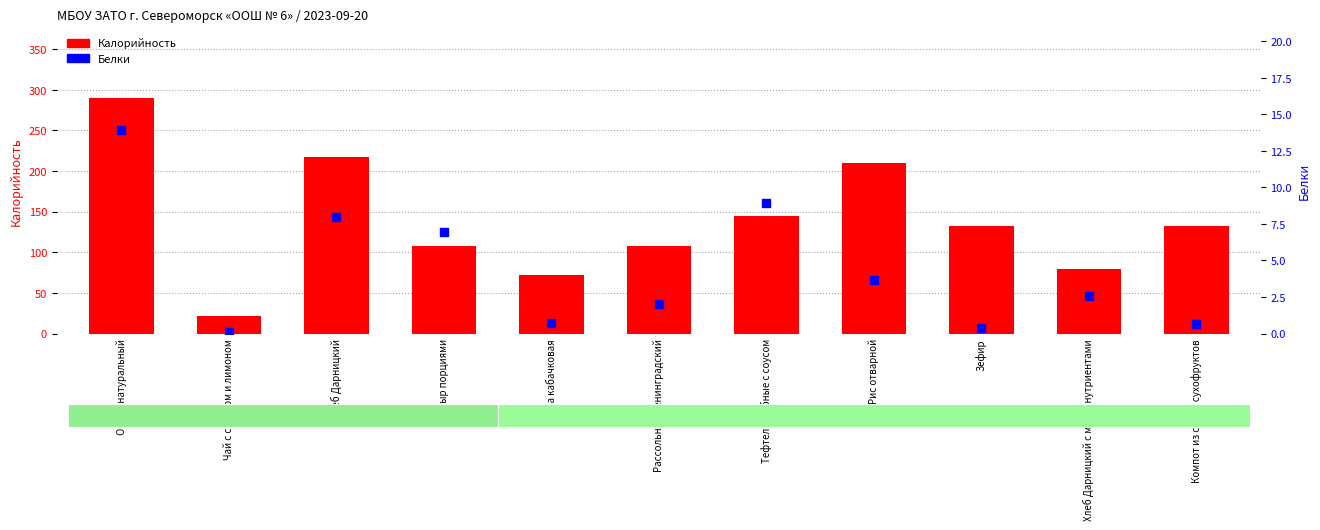

What is the total value across all series at Чай с сахаром и лимоном?

22.1